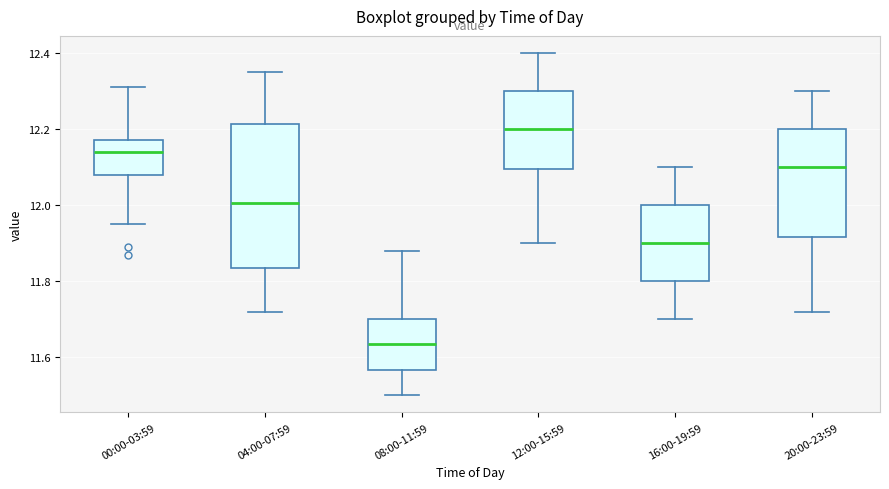

Comparing the boxes themselves (not the whiskers), which one is the tallest?

04:00-07:59